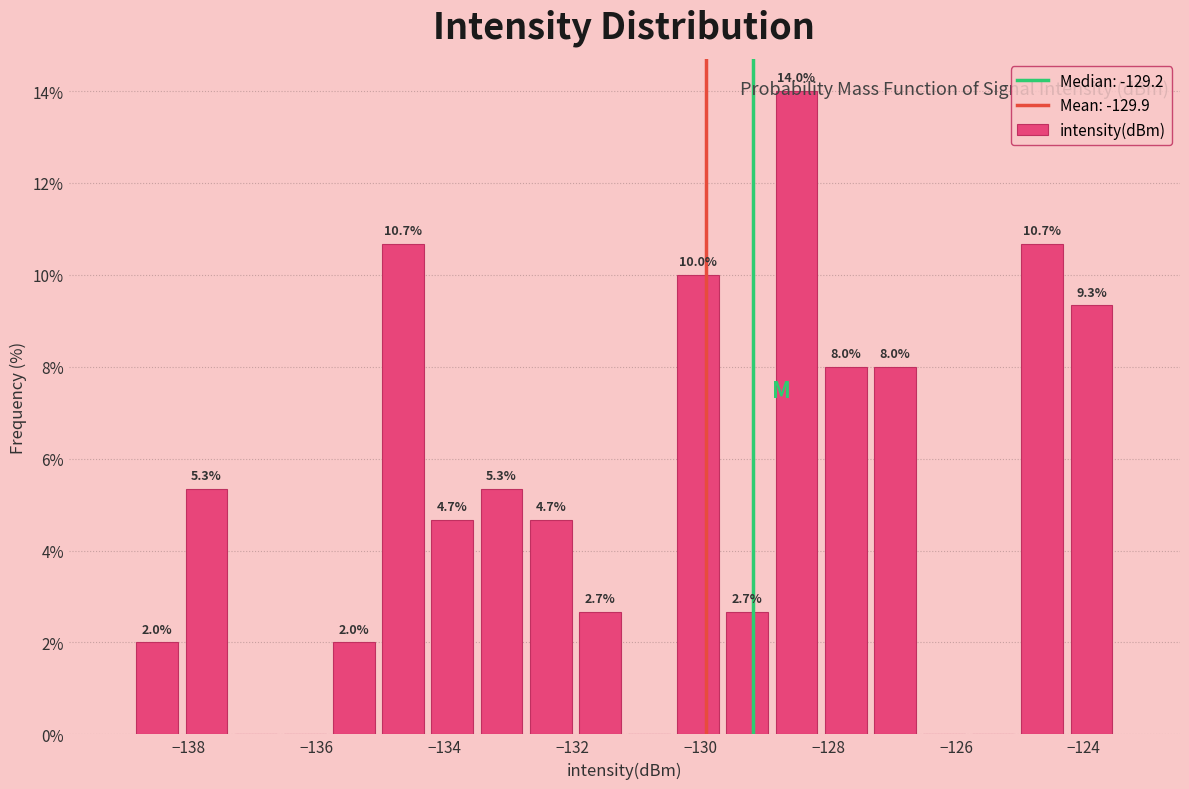

Read against the x-axis, roughly where is the centre of the tallest bar?

-128.4